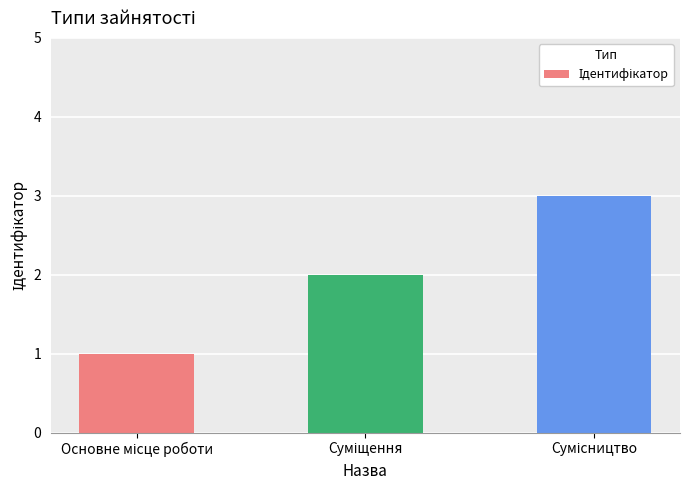

What is the sum of all values?

6